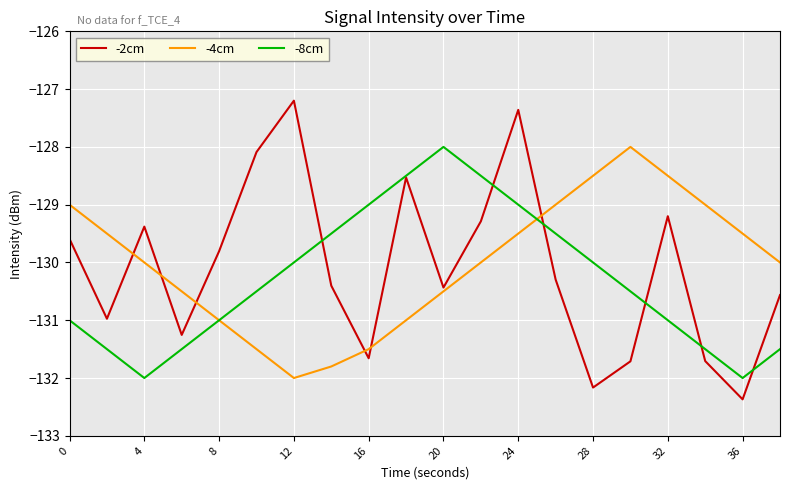

How many interior local valleys does the -8cm series have?

2